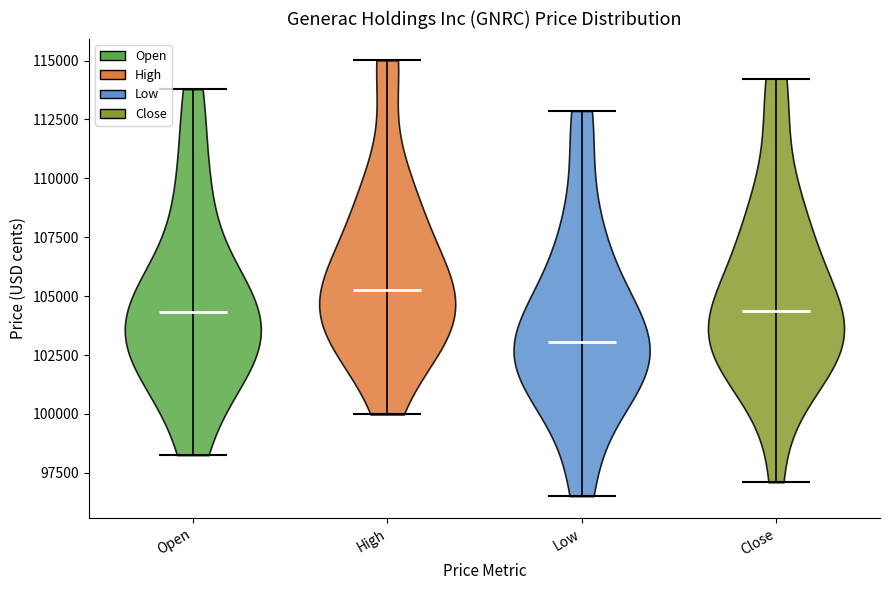

Which violin has the highest median line?

High